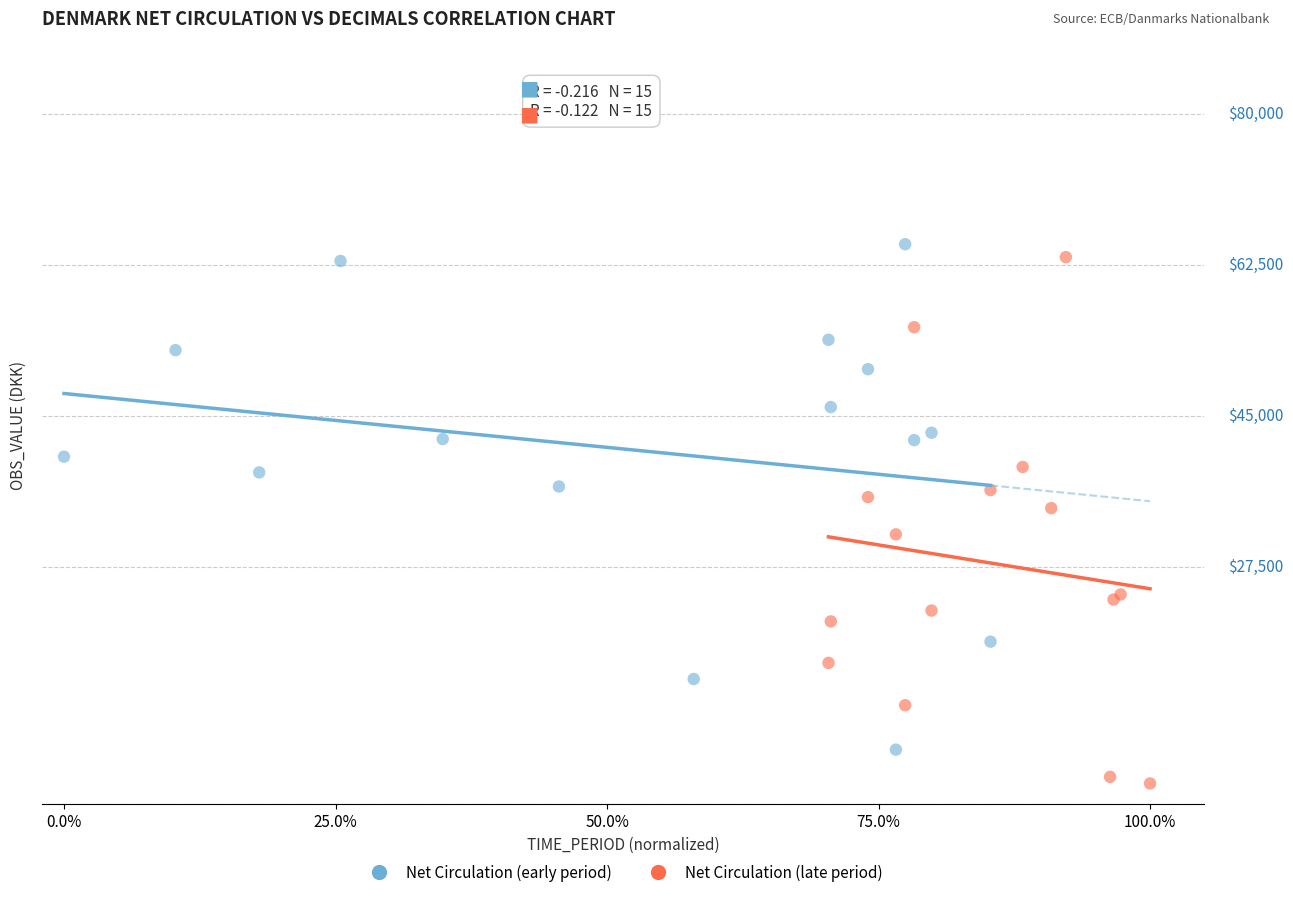

Which series has the widest spread of Y values?

Net Circulation (late period)